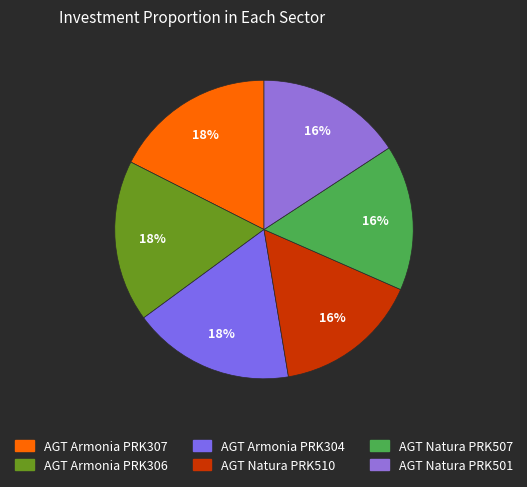

How many slices are in this pie chart?

6